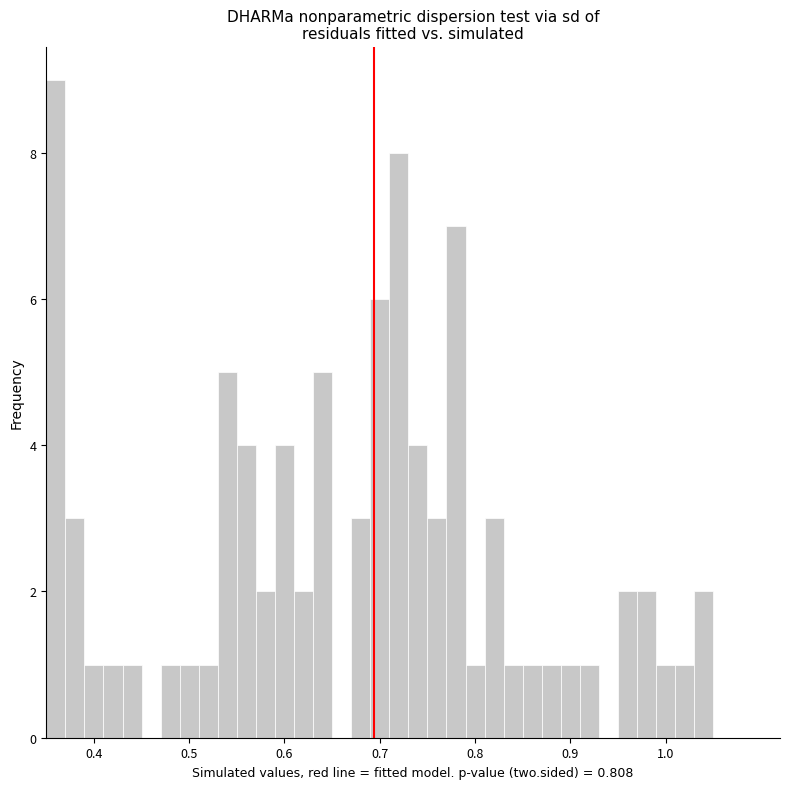

Around what value on the x-axis is the tallest bar? Give the approximate position of its centre, as read against the axis.

0.36